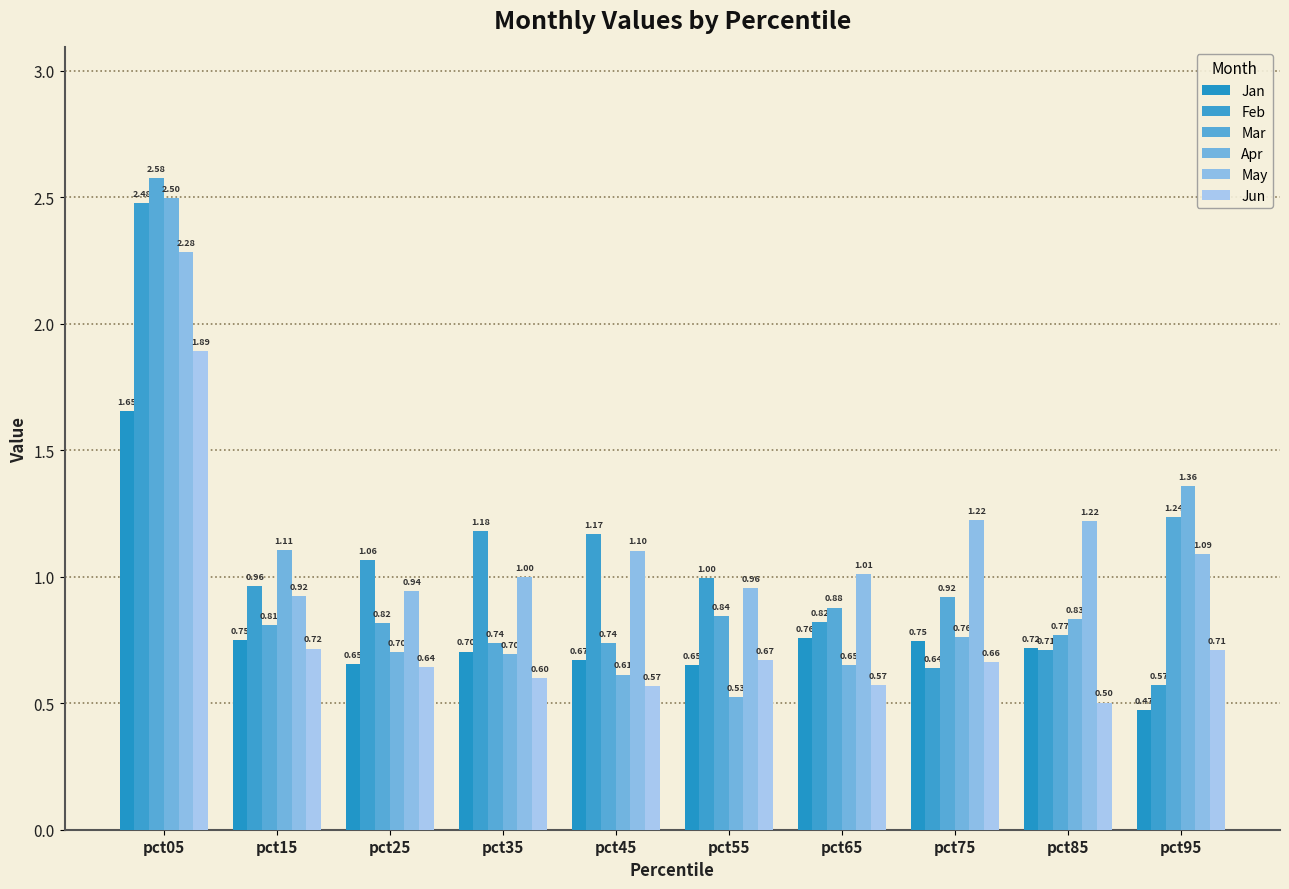

Is it true that Mar equals 0.2 at pct55?

False